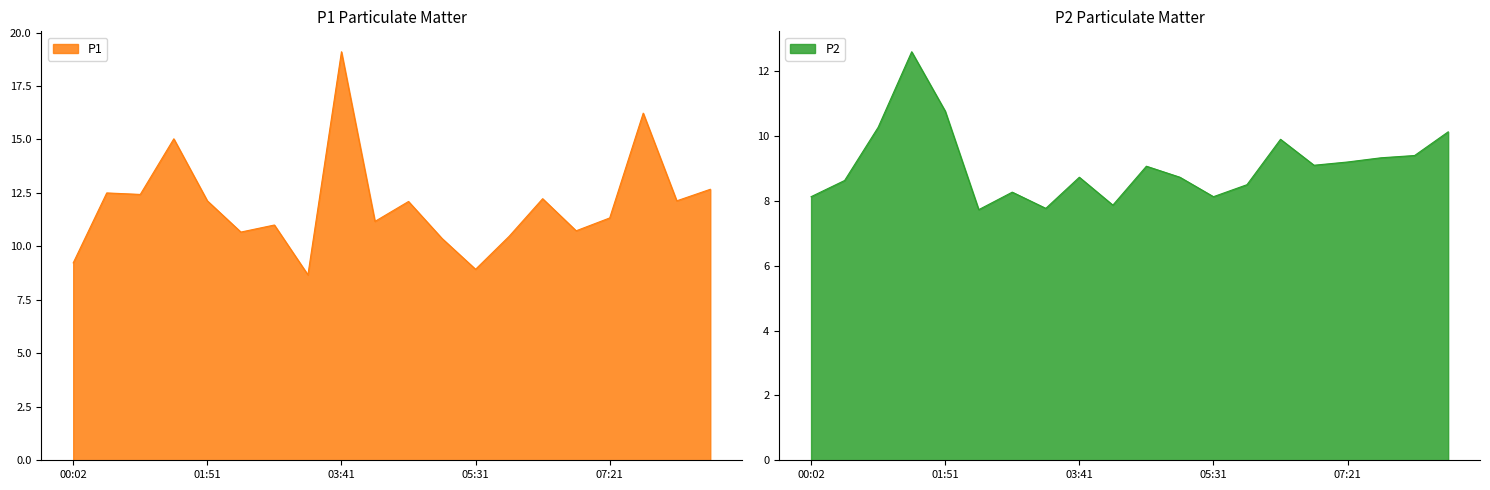

What is the label of the 1st point from the left?

00:02